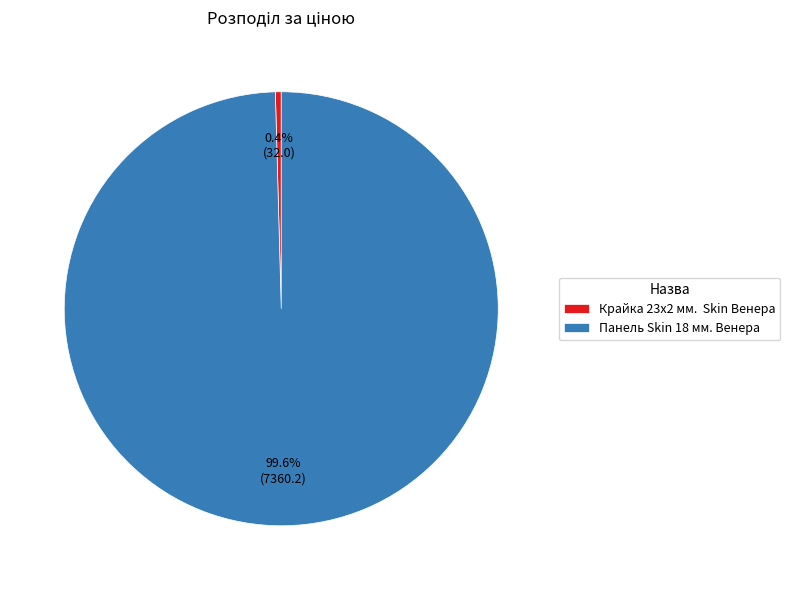

How many segments does this pie chart have?

2